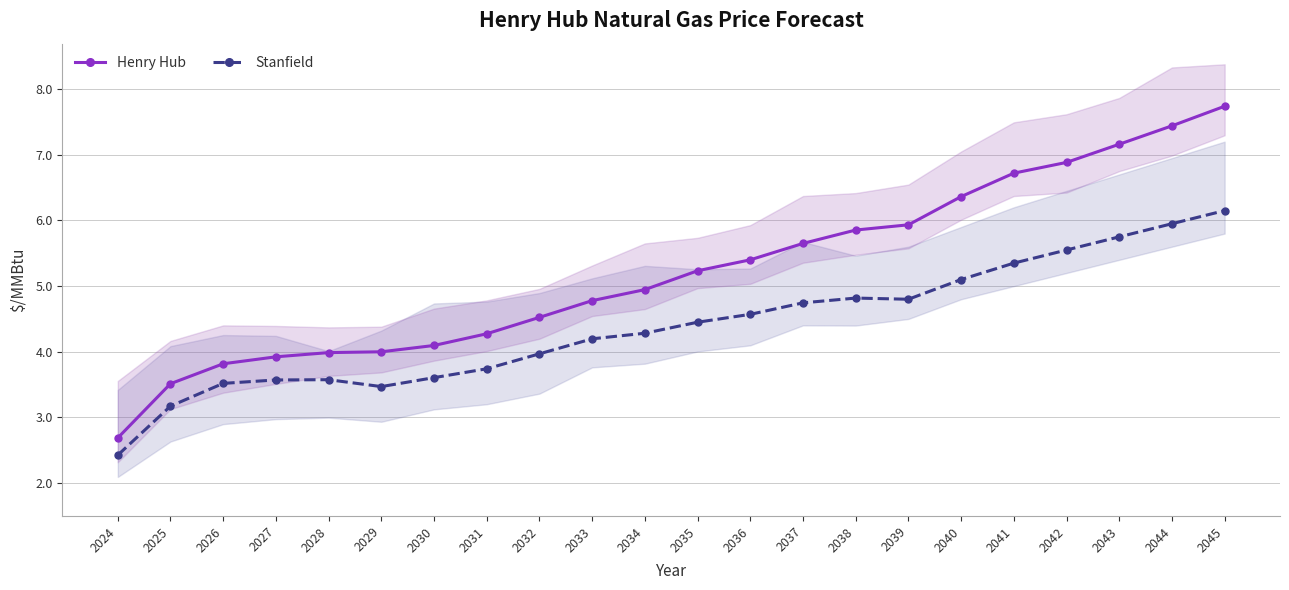

List the labels in order of Henry Hub value, largest first.

2045, 2044, 2043, 2042, 2041, 2040, 2039, 2038, 2037, 2036, 2035, 2034, 2033, 2032, 2031, 2030, 2029, 2028, 2027, 2026, 2025, 2024